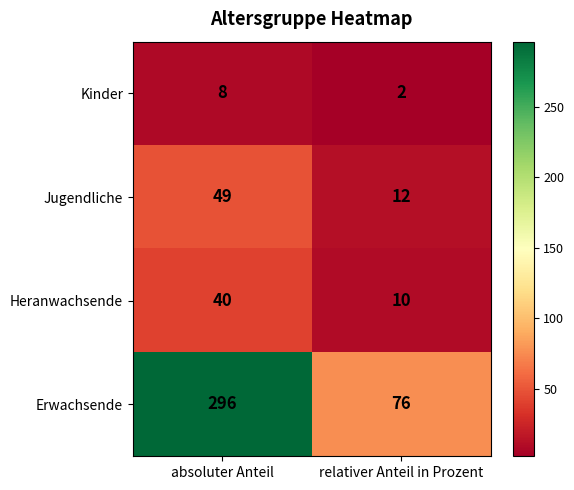

What is the approximate value of Erwachsende at absoluter Anteil, to the nearest 10?

300